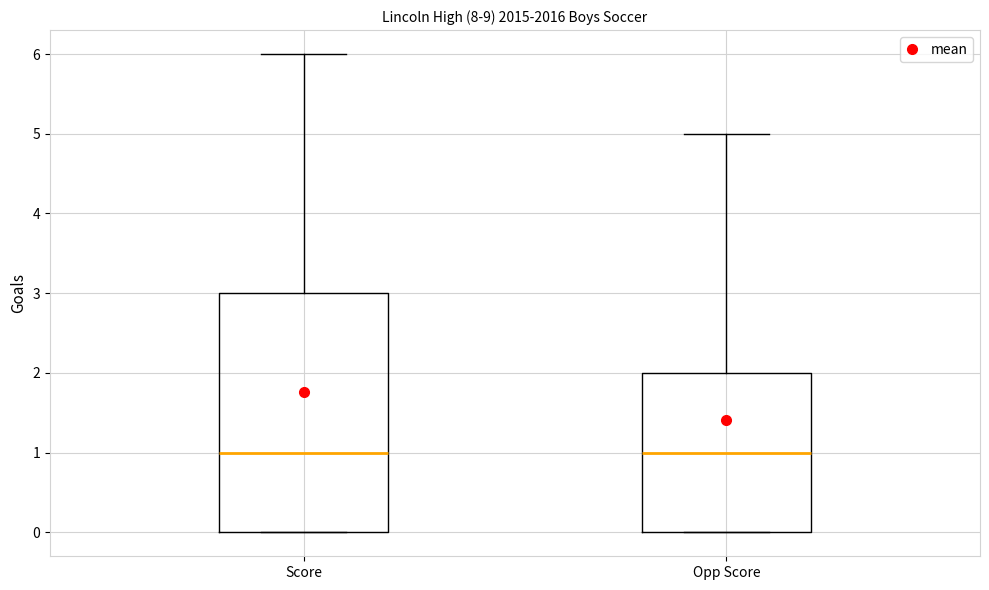

Which box is the tallest, from its lower edge to its upper edge?

Score